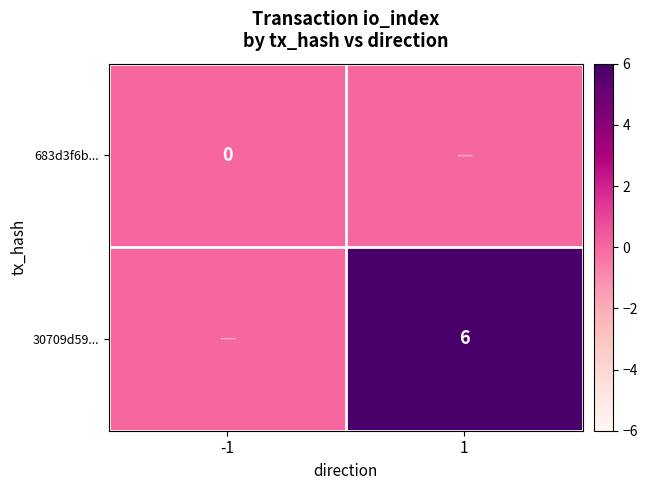

True or false: 30709d59... has a value of 10 at 1.

False